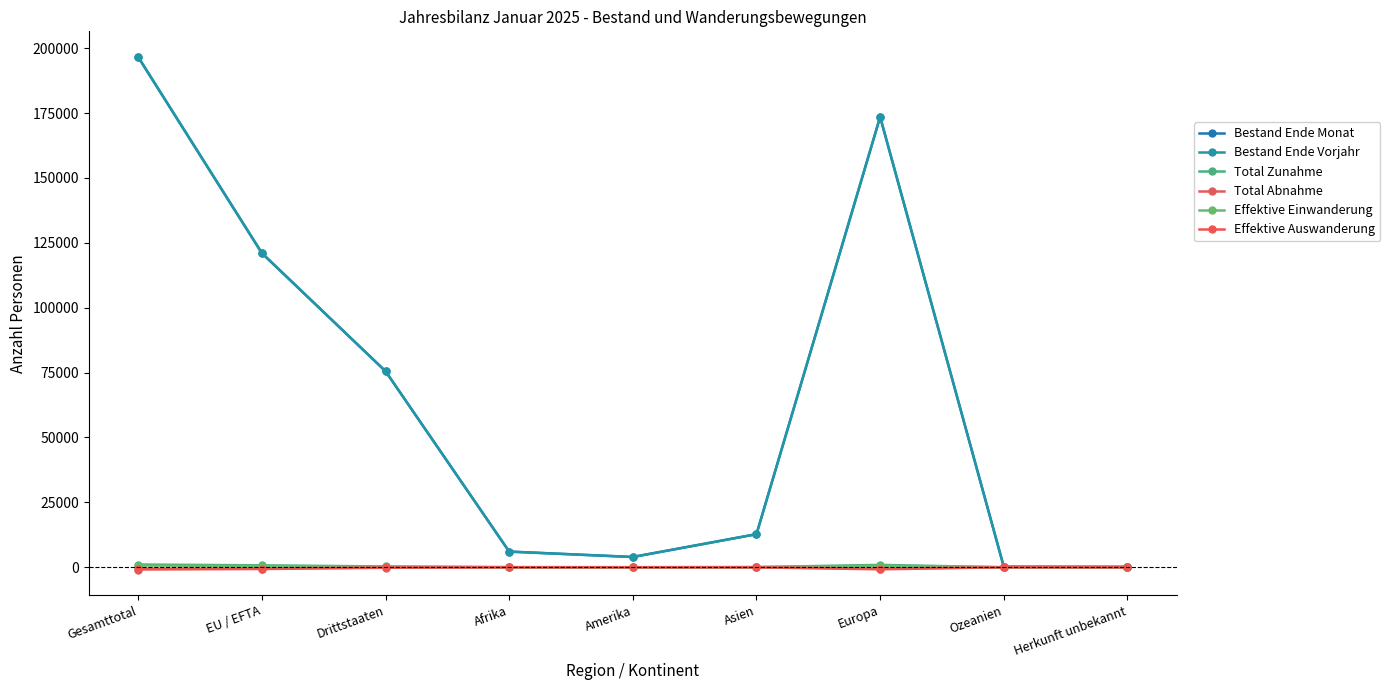

What is the difference between the maximum and minimum values in the Total Abnahme series?

876